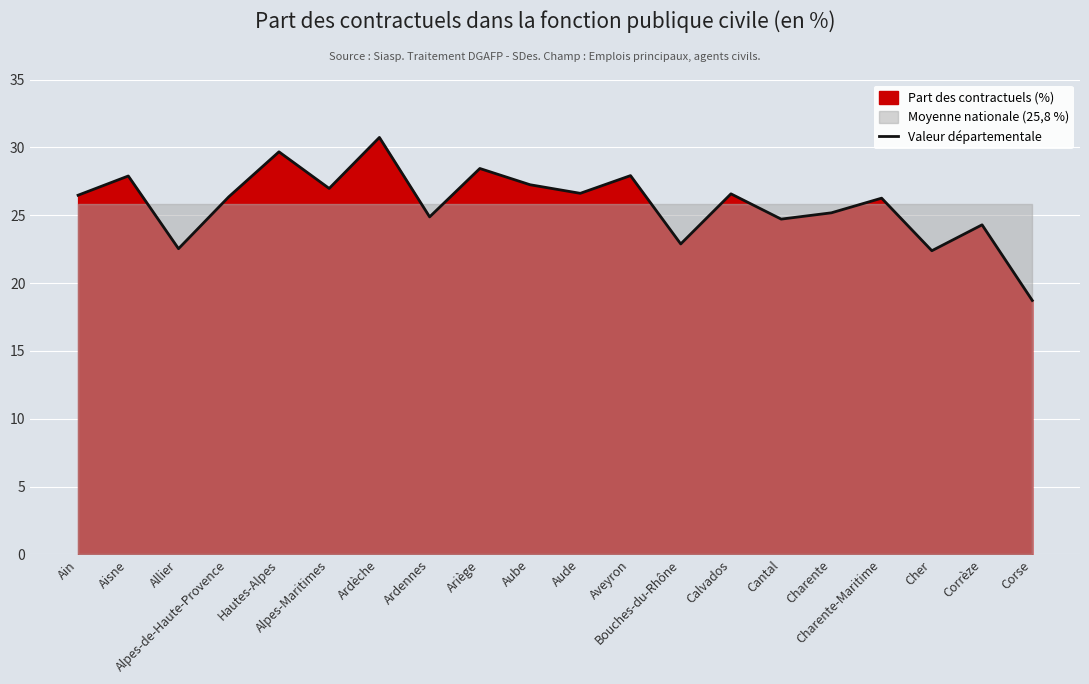

How many interior local valleys (lower than both neighbors) does the data have?

7